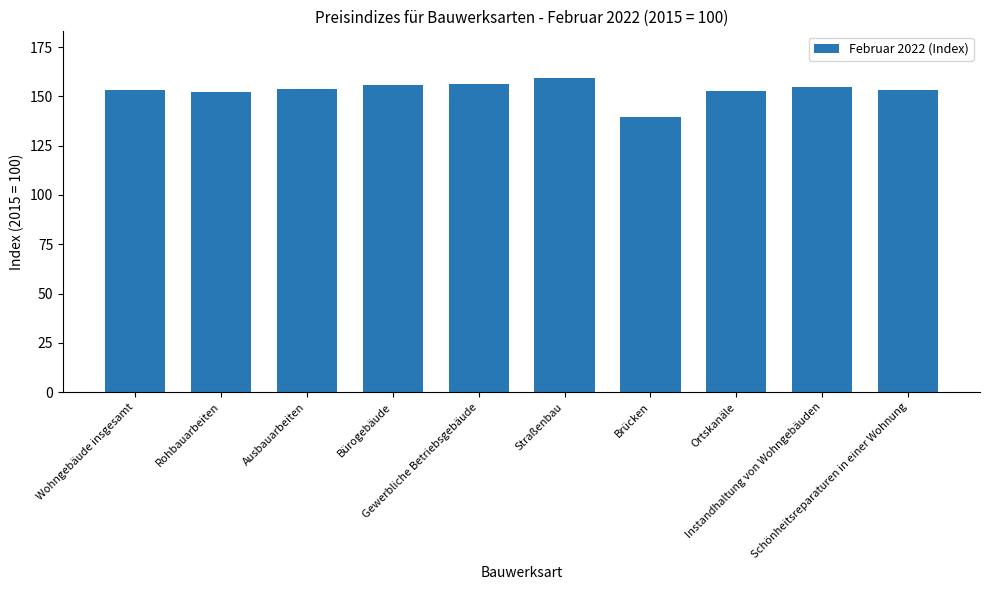

How many data points does each series have?

10